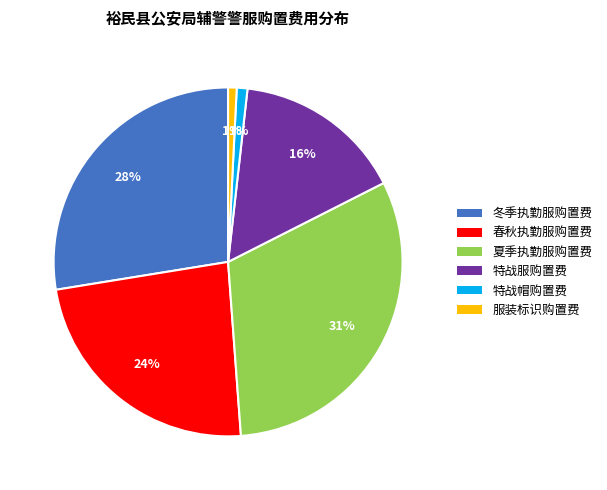

To the nearest percent, what percentage of the pie is 特战服购置费?

16%